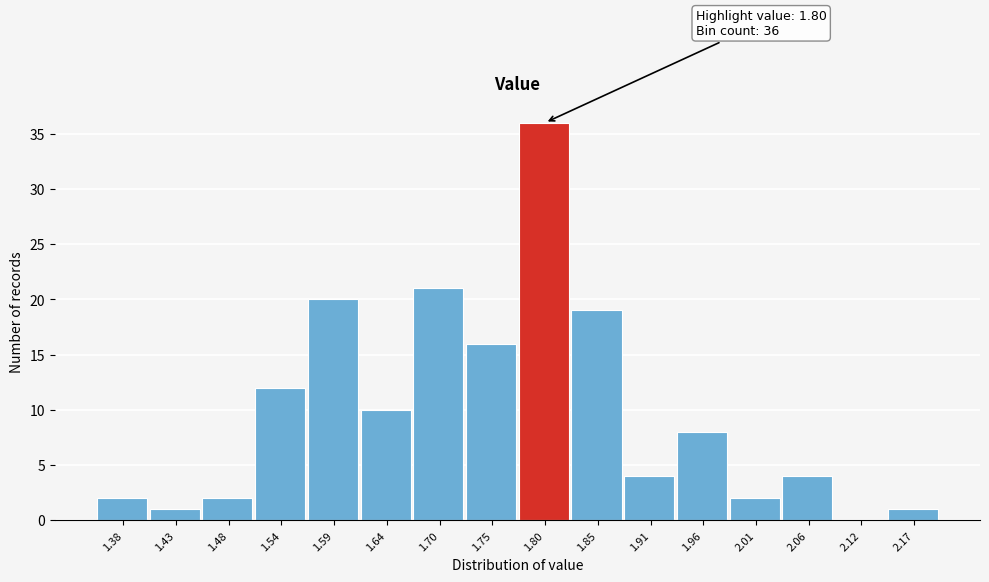

Reading right to left, transcribe all the data shown in this chart.

2.17=1	2.12=0	2.06=4	2.01=2	1.96=8	1.91=4	1.85=19	1.80=36	1.75=16	1.70=21	1.64=10	1.59=20	1.54=12	1.48=2	1.43=1	1.38=2